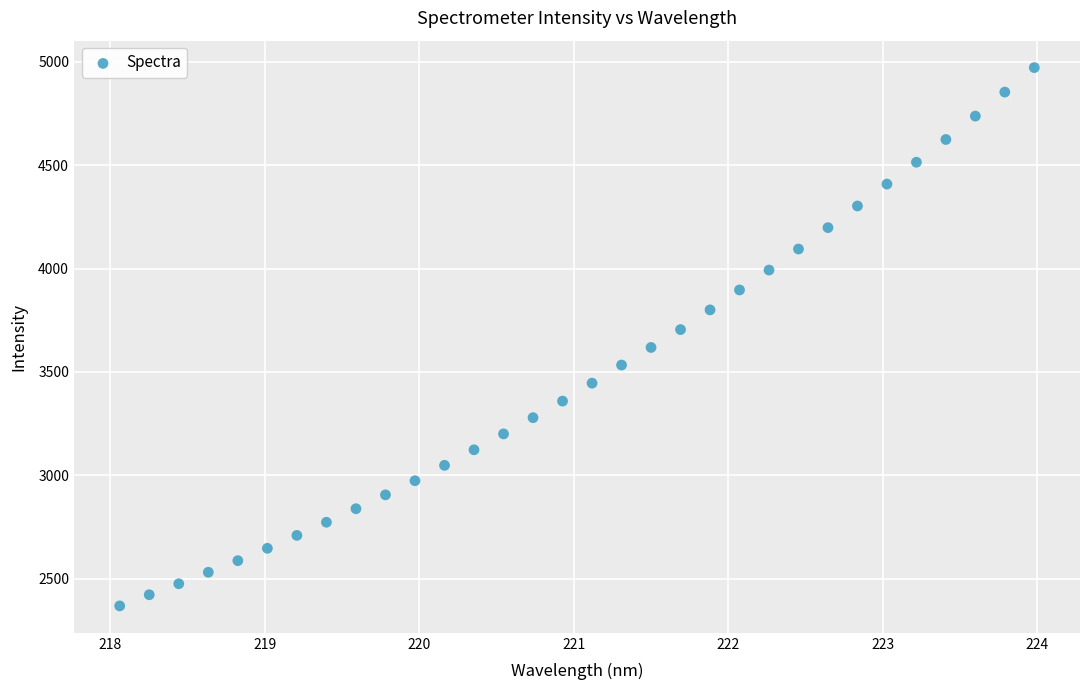

What is the range of X values (max minus min)?

5.9